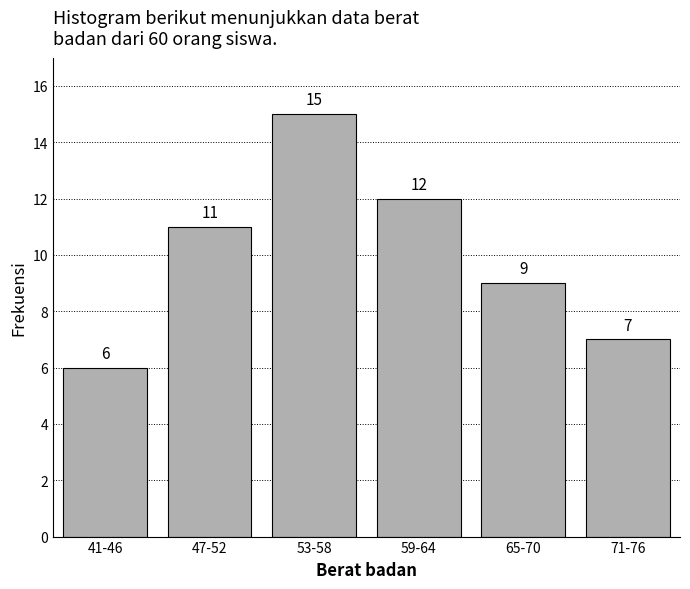

Reading left to right, transcribe all the data shown in this chart.

6	11	15	12	9	7